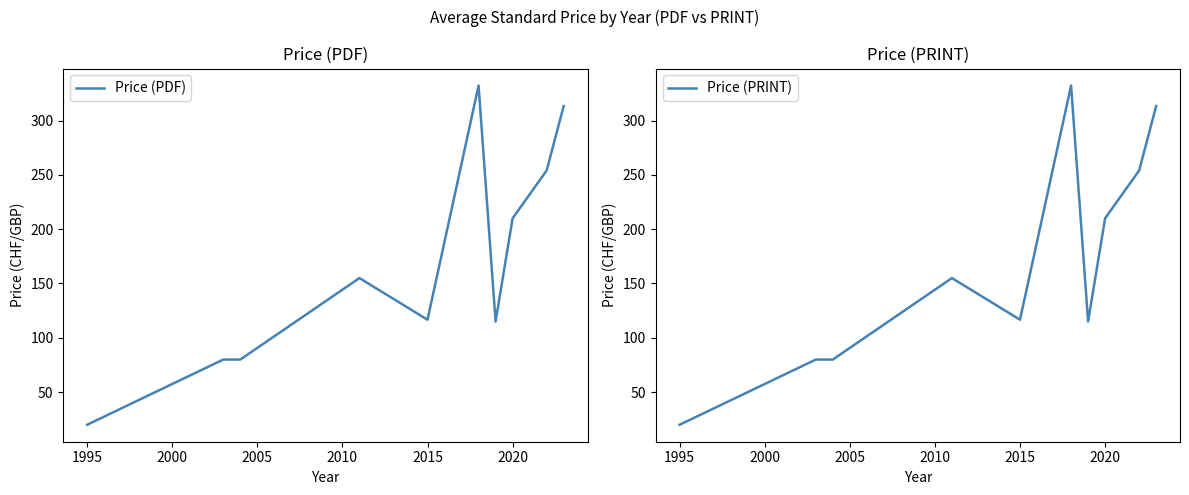

How many interior local peaks does the Price (PDF) series have?

2